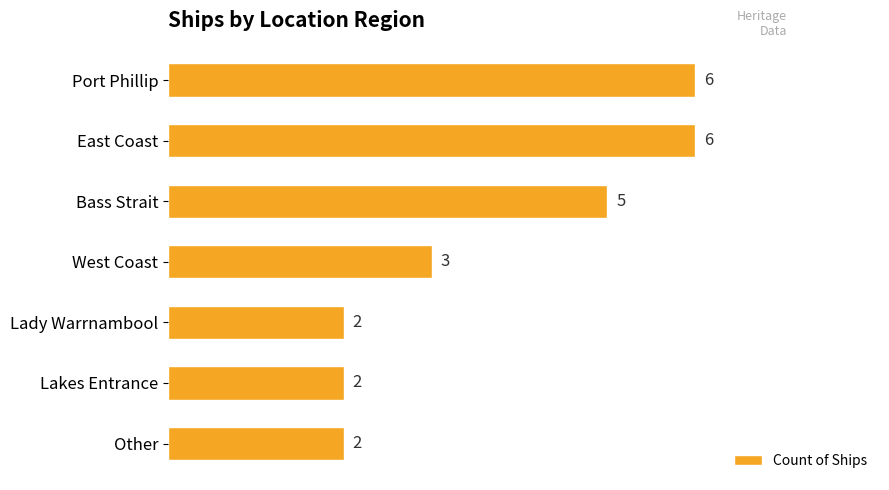

What is the change in value from Port Phillip to West Coast?

-3